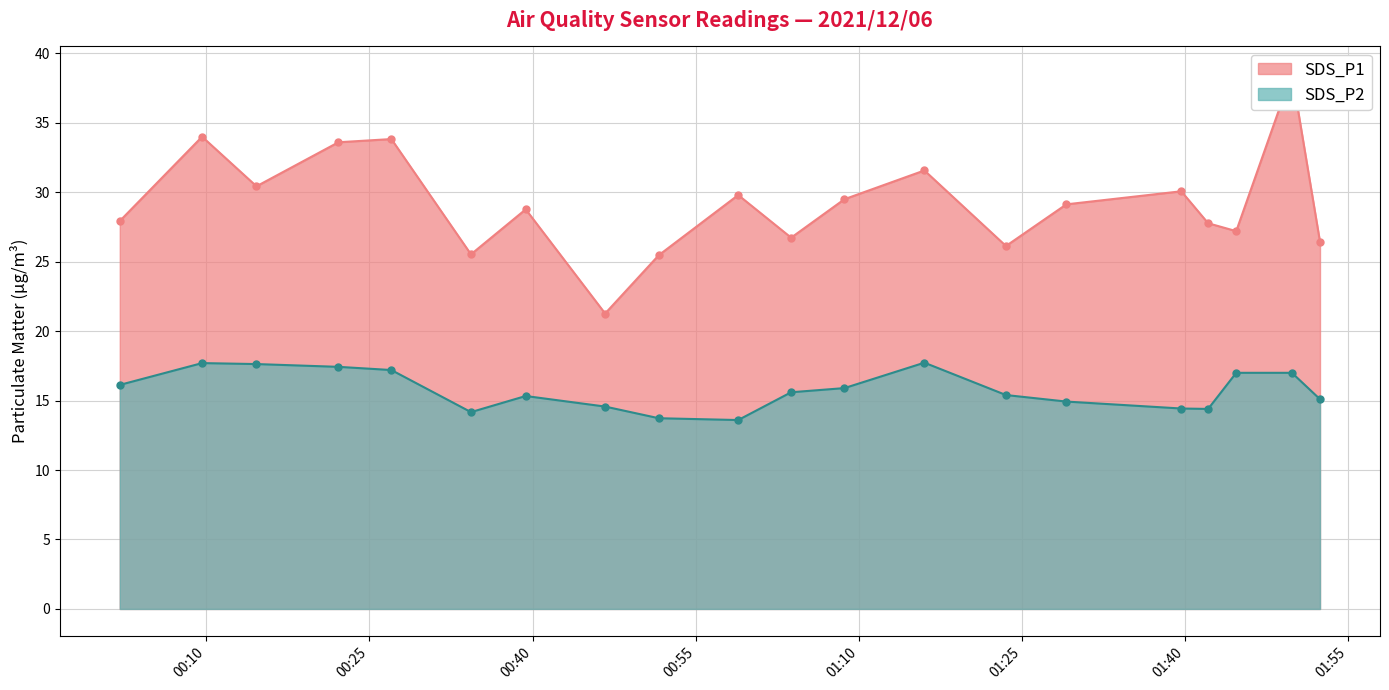

What is the sum of the SDS_P1 values at 2021/12/06 00:02:03 and 2021/12/06 01:23:31?

54.1